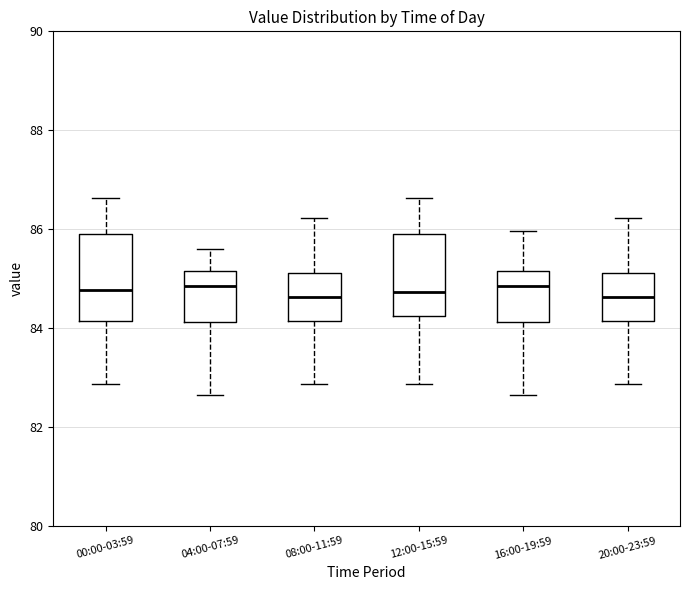

Where is the upper edge of the box for 20:00-23:59 on the y-axis? The values are not printed on the chart, so give them approximately, as read against the axis.

85.2